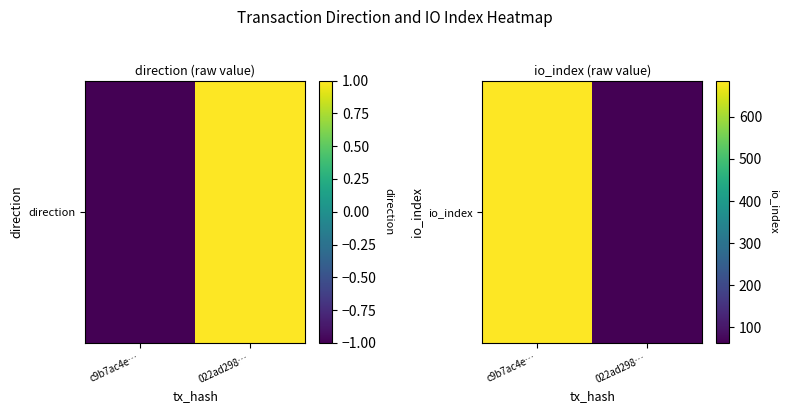

What is the change in value from c9b7ac4e… to 022ad298…?

-623